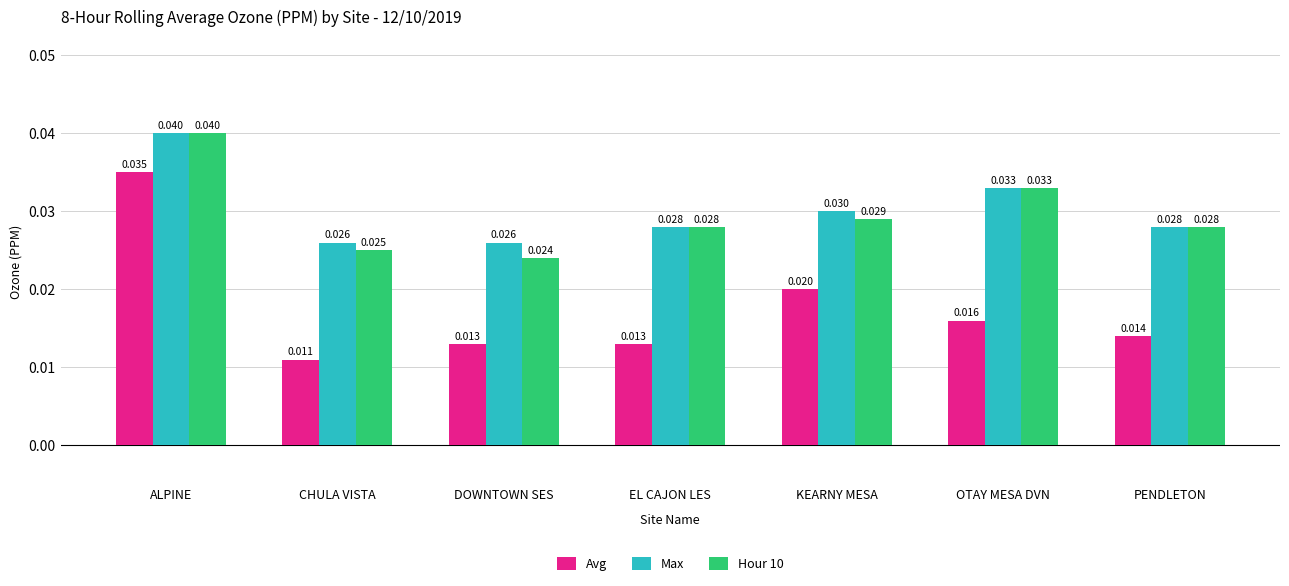

At which category does the chart reach its peak across all series?

ALPINE